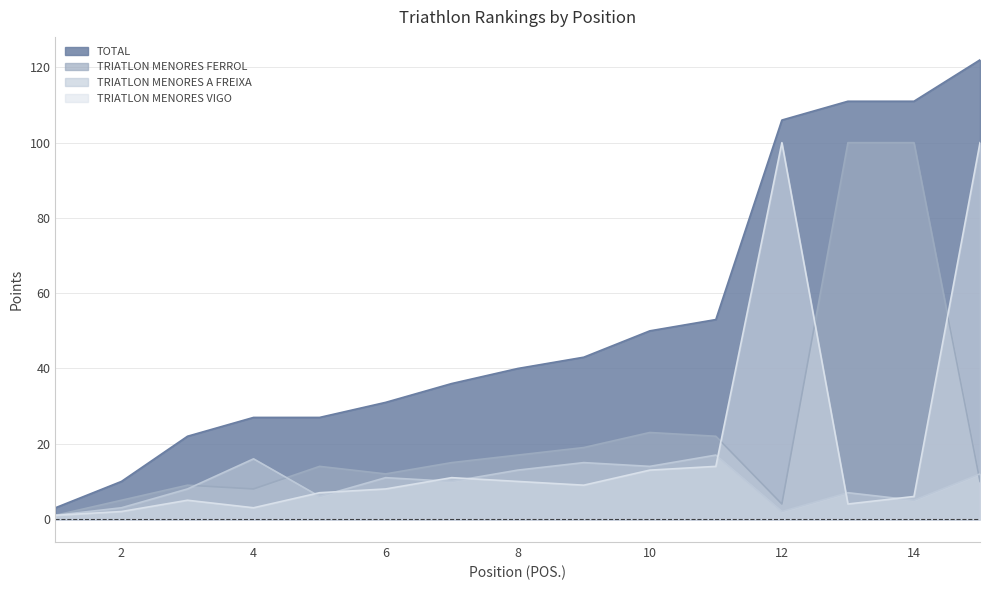

What is the maximum value for TRIATLON MENORES A FREIXA?

17